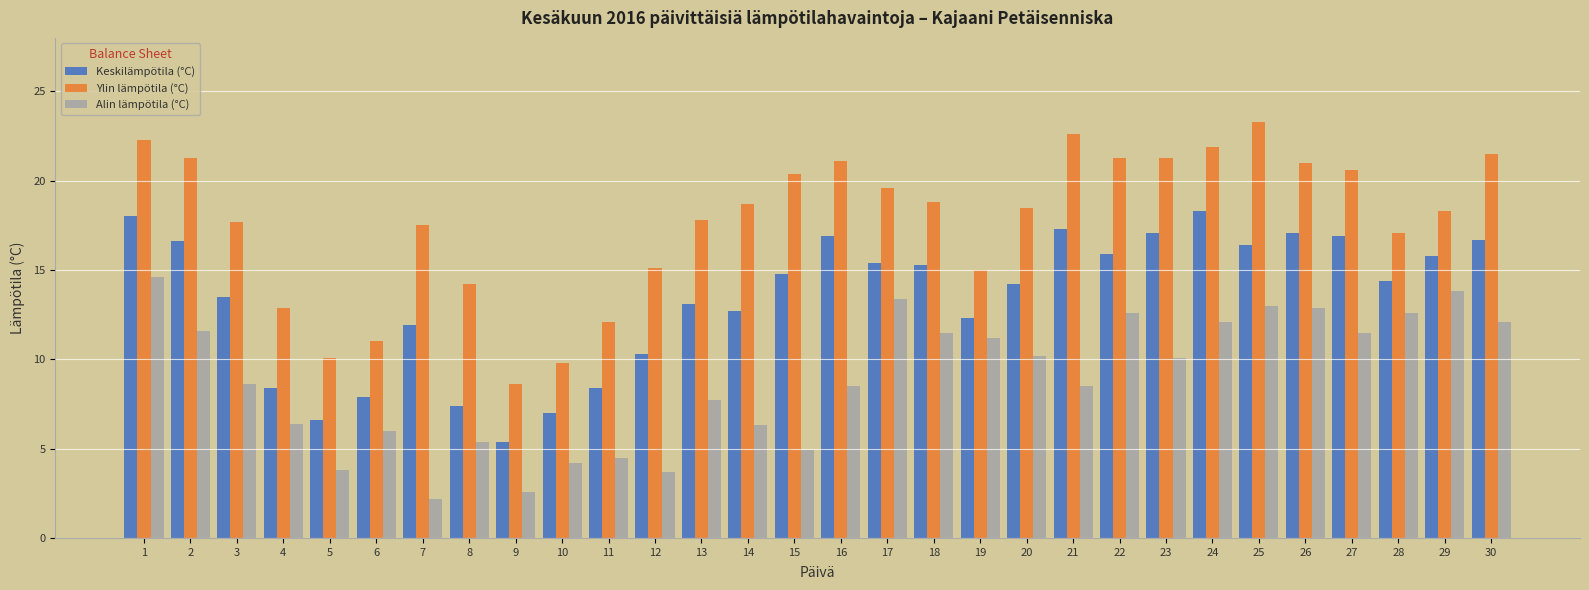

Is it true that Alin lämpötila (°C) equals 8.5 at 21?

True